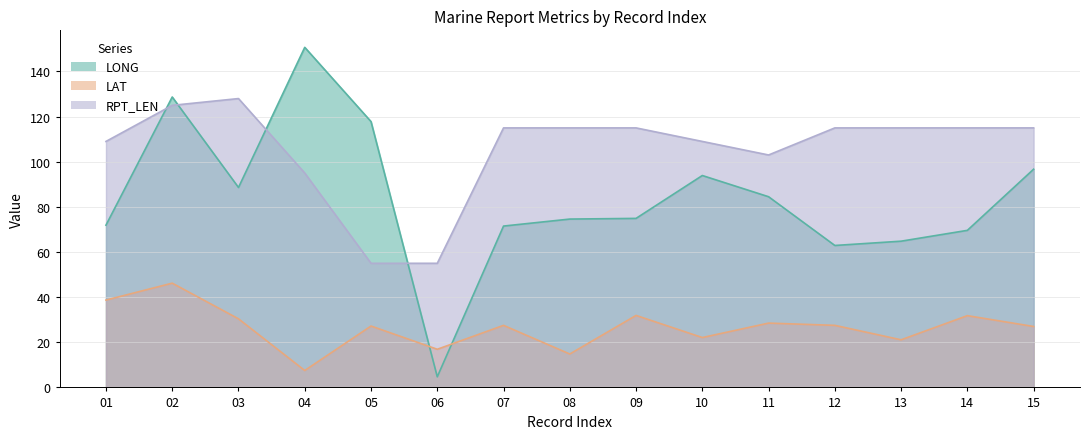

What is the difference between the RPT_LEN values at 05 and 14?

60.0